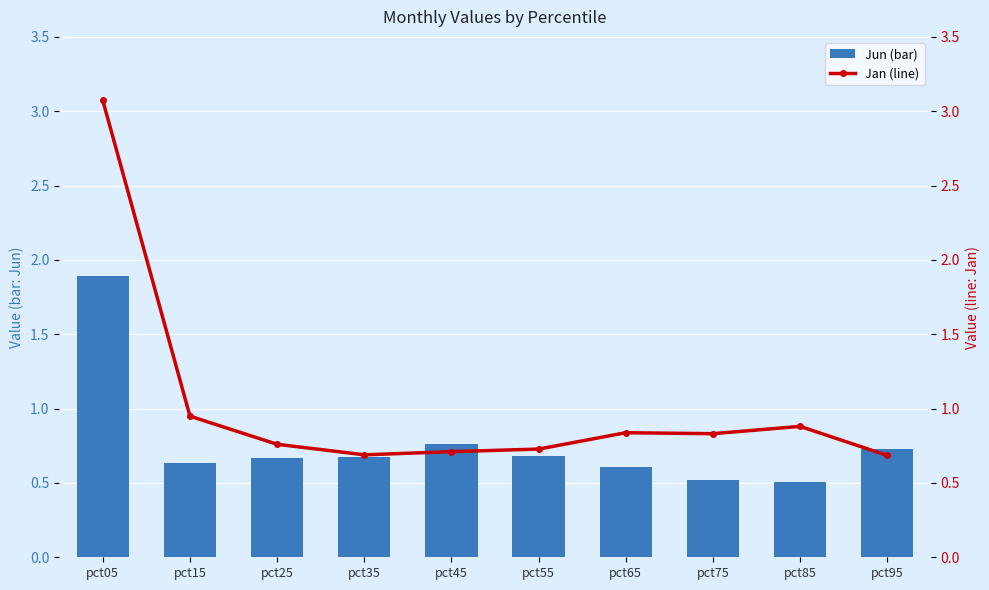

At which label does Jan (line) reach its minimum?

pct95